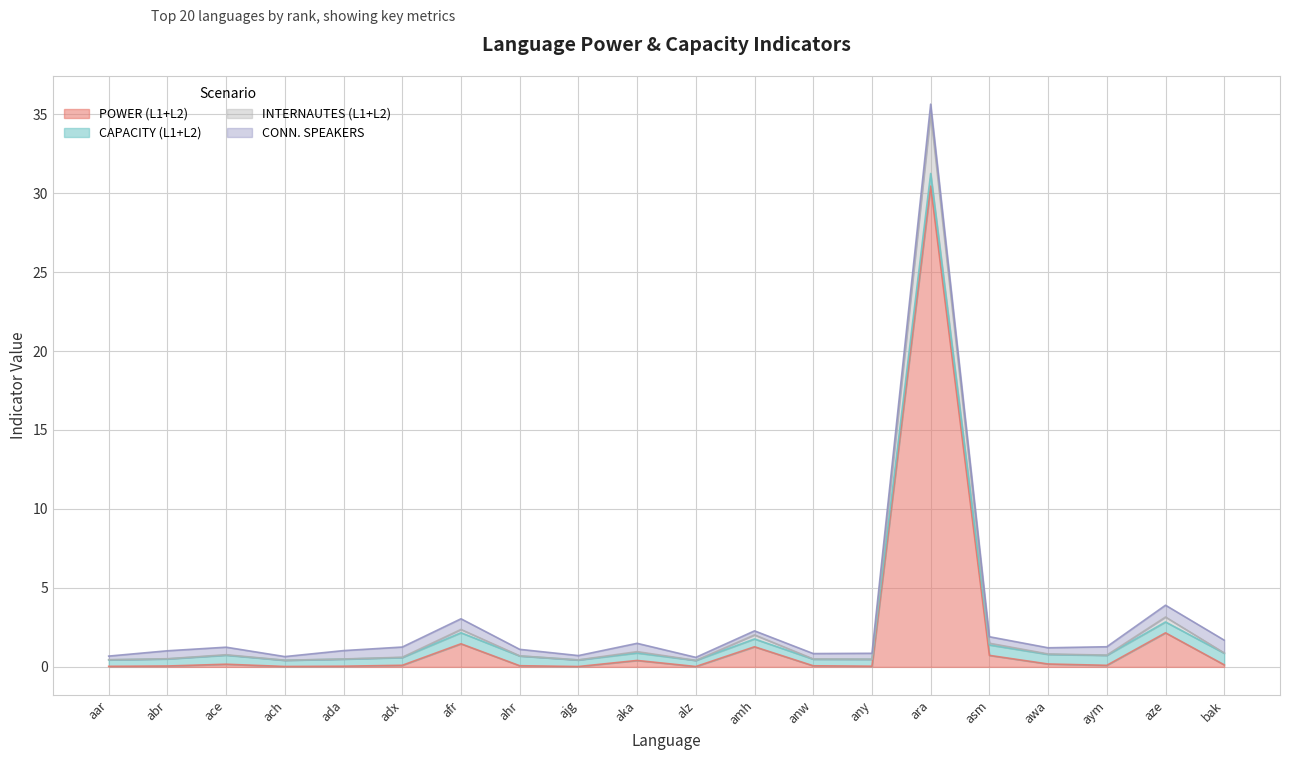

Which category has the lowest value in the POWER (L1+L2) series?

alz